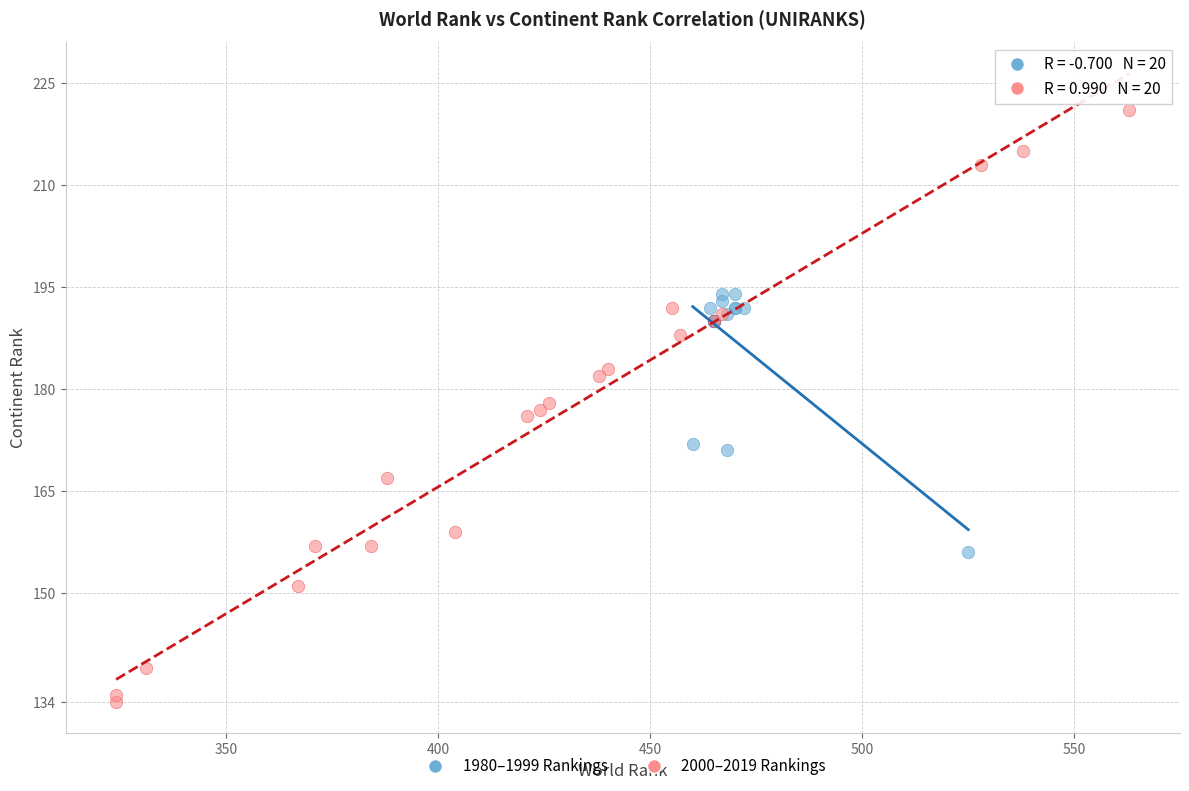

Which series reaches the minimum Y coordinate?

2000–2019 Rankings